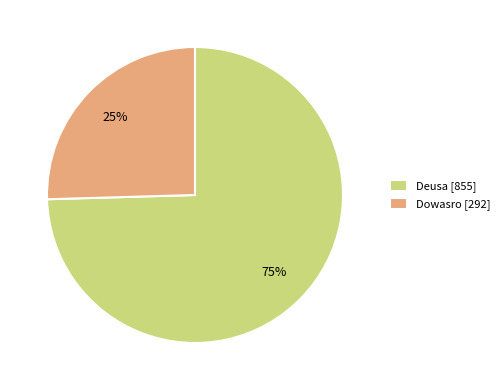

How many segments does this pie chart have?

2